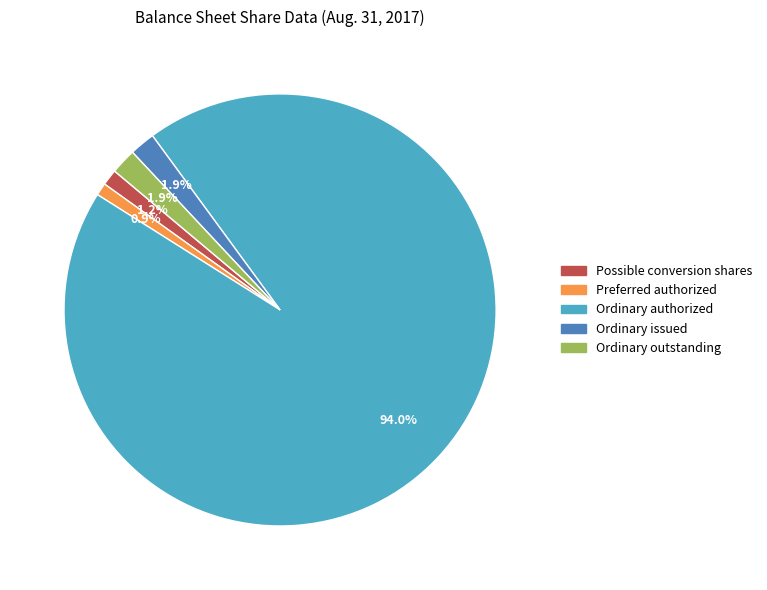

Count the number of slices in the pie.

5